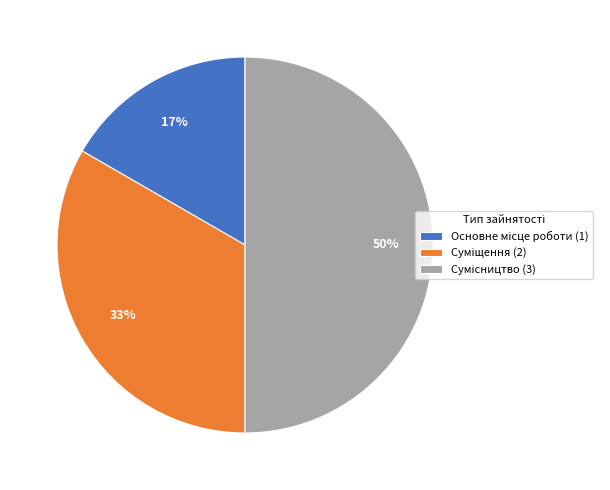

To the nearest percent, what is the difference between the largest and smallest slice percentages?

33%